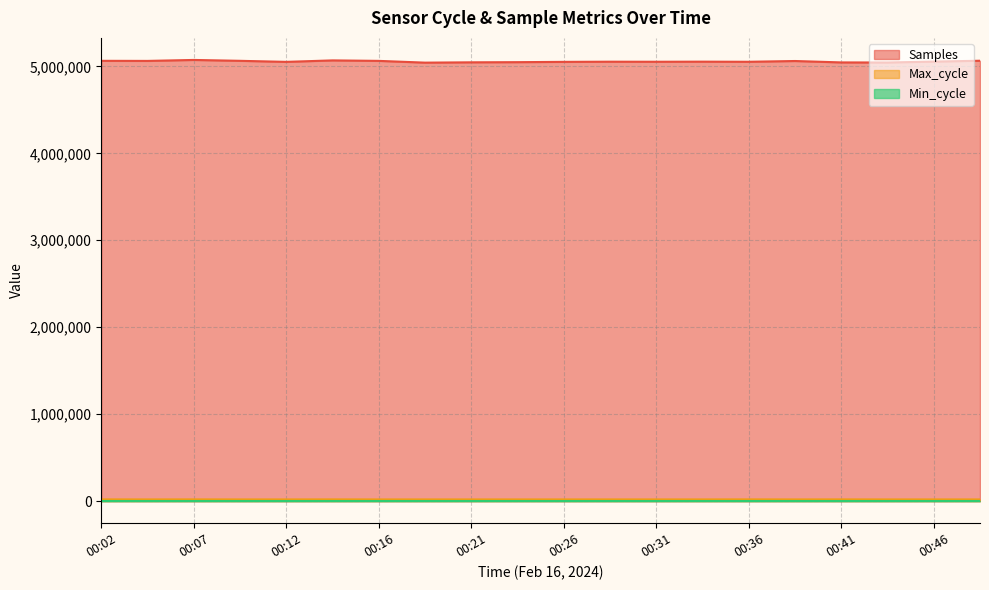

Which series has the largest total across all categories?

Samples